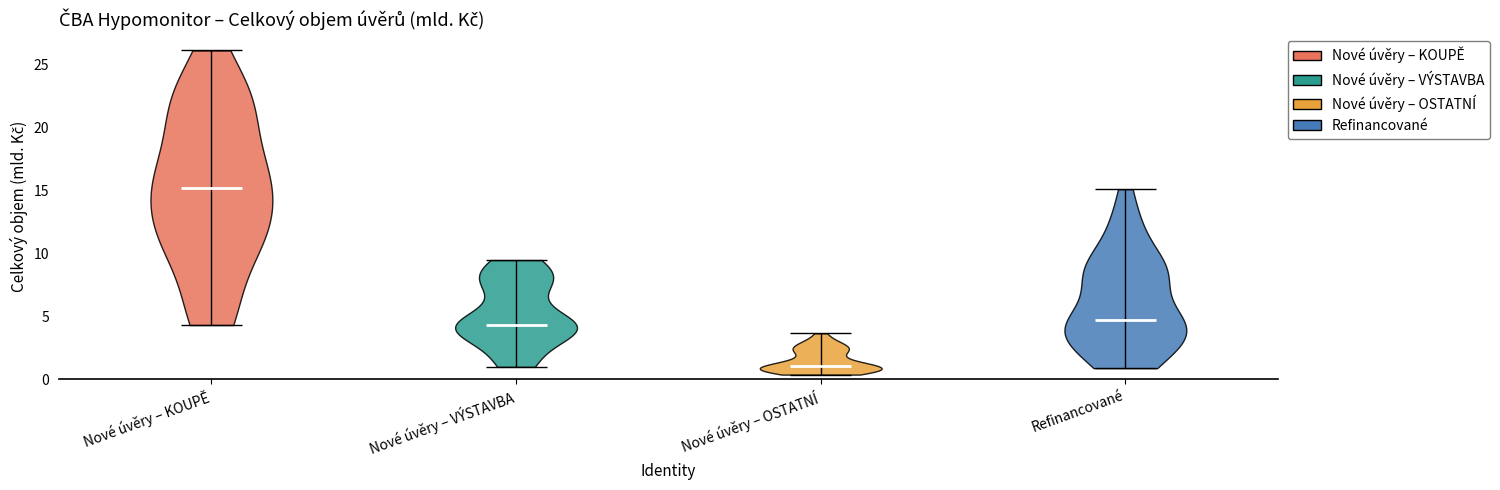

Reading left to right, read every violin against the y-axis: where its median line is, and the lowest and highest points it reaches. The values are not printed on the chart, so give them approximately, as read against the axis.

Nové úvěry – KOUPĚ: median line 15.0, lowest point 4.5, highest point 26.0
Nové úvěry – VÝSTAVBA: median line 4.5, lowest point 1.0, highest point 9.5
Nové úvěry – OSTATNÍ: median line 1.0, lowest point 0.5, highest point 3.5
Refinancované: median line 4.5, lowest point 1.0, highest point 15.0